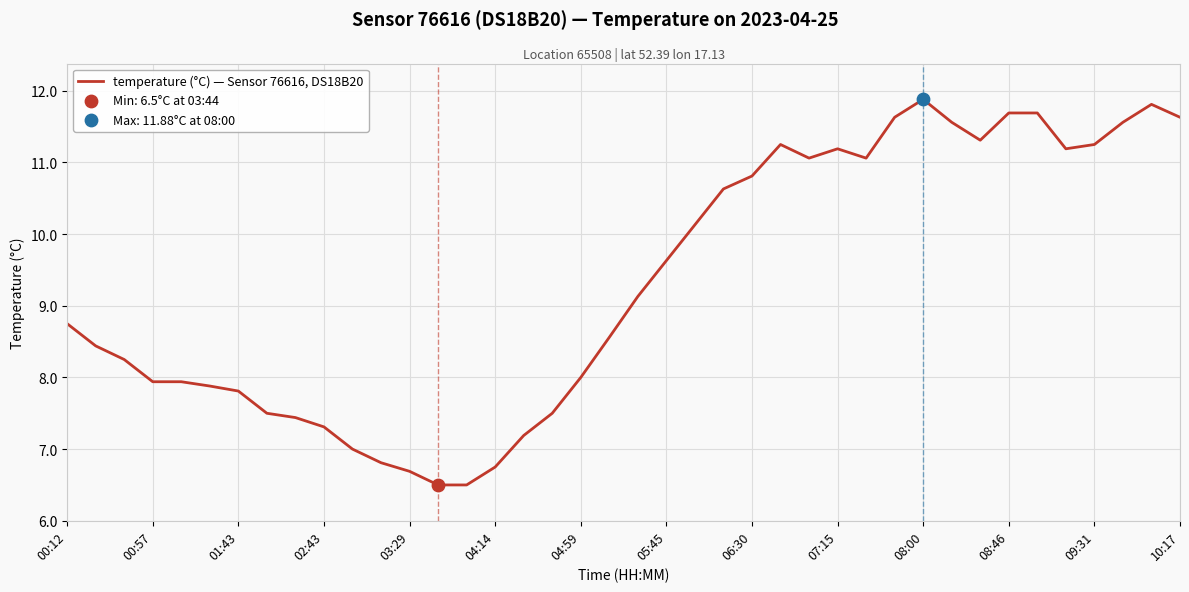

What is the smallest value displayed?

6.5